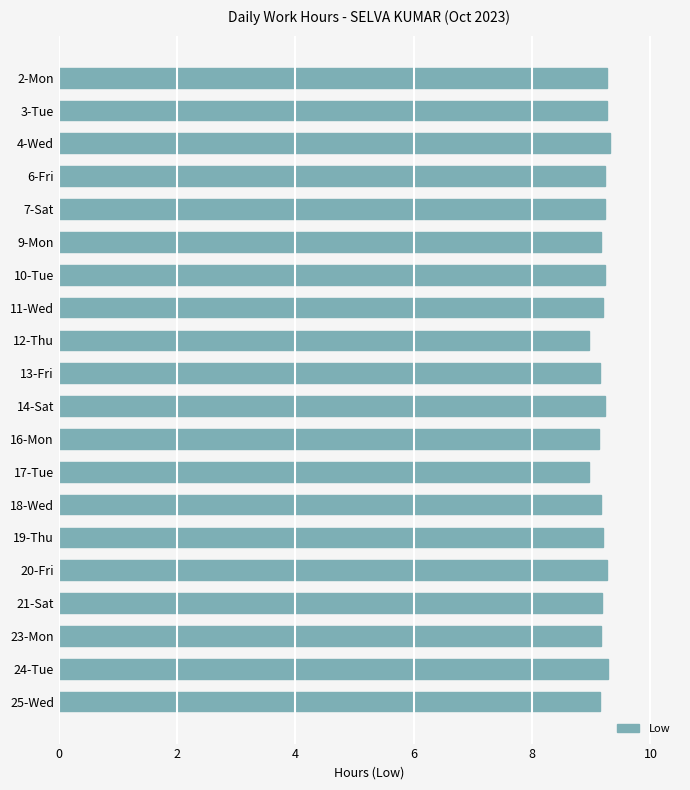

How many distinct data groups are displayed?

1